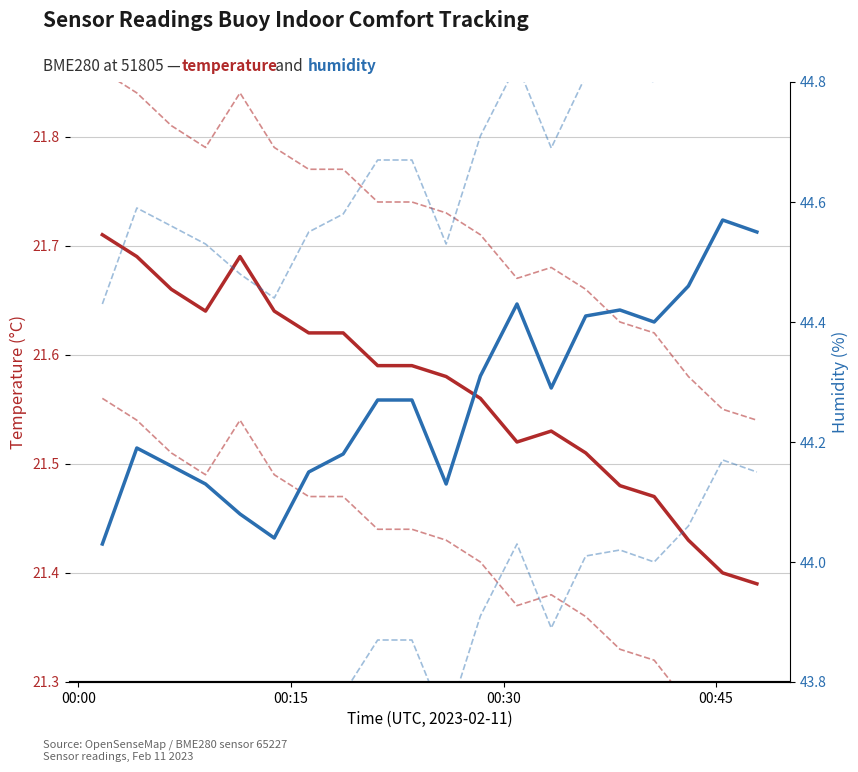

At how many categories does at least one series exceed 38?

20